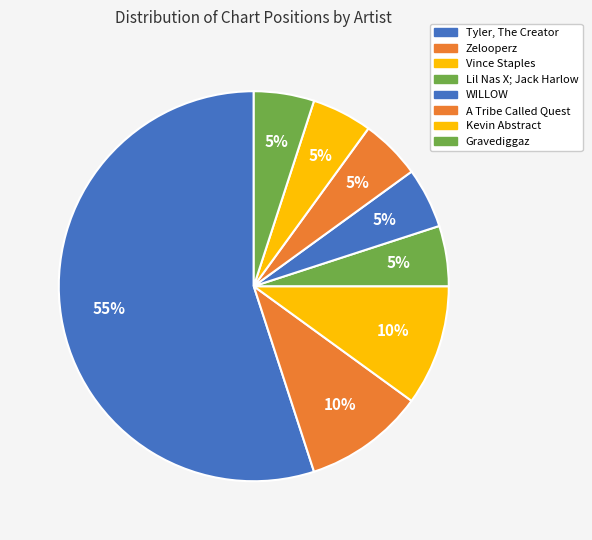

How many slices are in this pie chart?

8